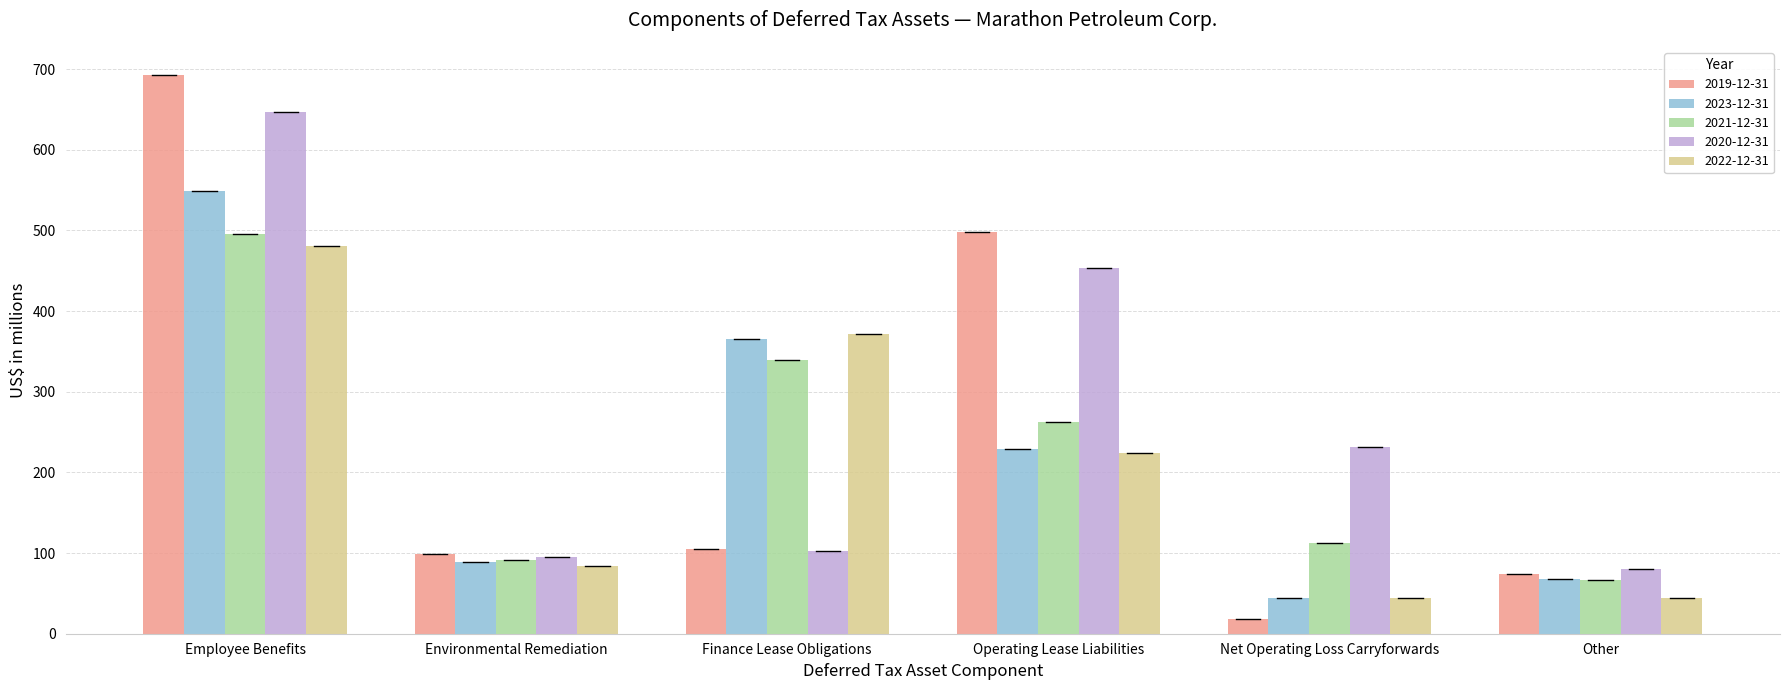

Which series changed the most between Finance Lease Obligations and Net Operating Loss Carryforwards?

2022-12-31